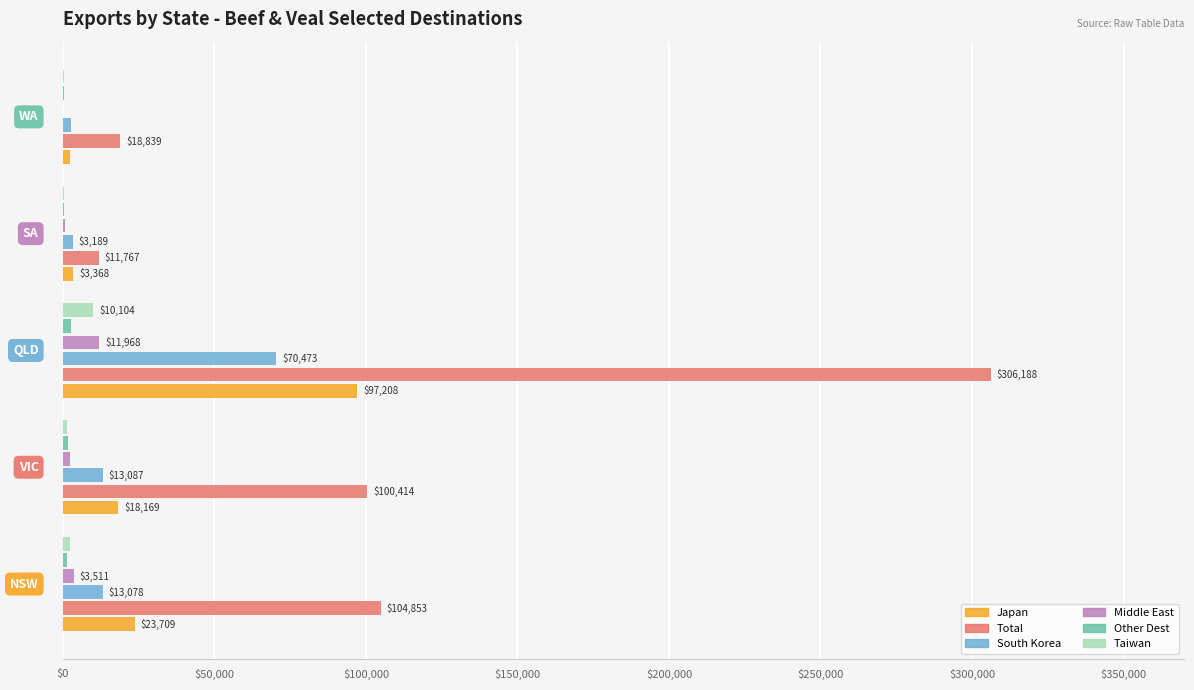

How many distinct data groups are displayed?

6